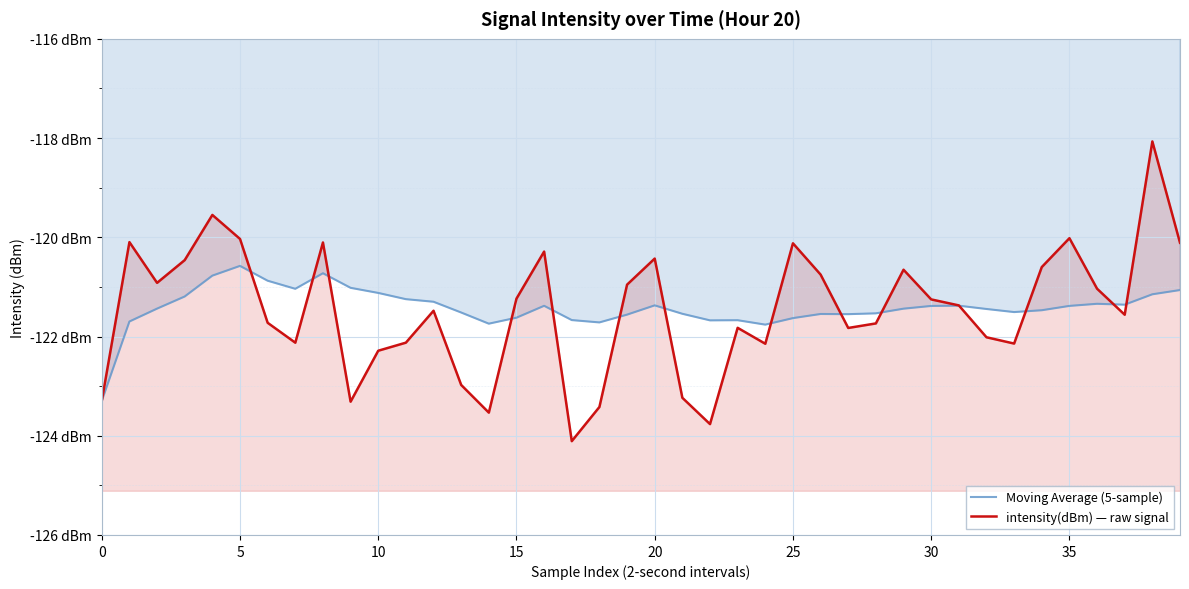

Rank the series by their average value, from highest to lowest.

Moving Average (5-sample), intensity(dBm) — raw signal